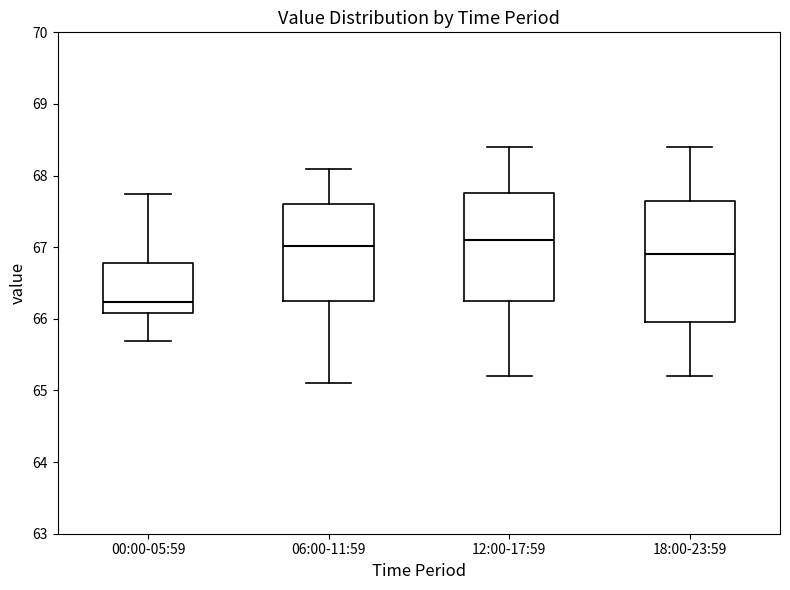

Reading left to right, transcribe this box plot: for each box, give where its median line is, the range the box spans, and where its two whiskers end, as read against the y-axis. The values are not printed on the chart, so give them approximately, as read against the axis.

00:00-05:59: median 66.2, box 66.1 to 66.8, whiskers 65.7 to 67.7
06:00-11:59: median 67.0, box 66.3 to 67.6, whiskers 65.1 to 68.1
12:00-17:59: median 67.1, box 66.3 to 67.8, whiskers 65.2 to 68.4
18:00-23:59: median 66.9, box 66.0 to 67.7, whiskers 65.2 to 68.4